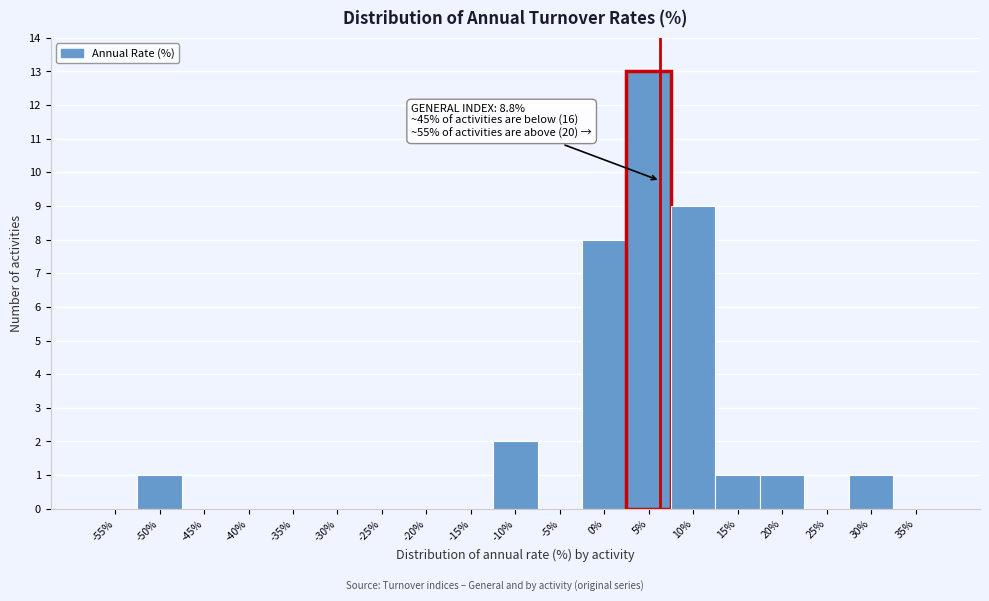

Reading left to right, extract all data points from this chart.

-55%=0	-50%=1	-45%=0	-40%=0	-35%=0	-30%=0	-25%=0	-20%=0	-15%=0	-10%=2	-5%=0	0%=8	5%=13	10%=9	15%=1	20%=1	25%=0	30%=1	35%=0